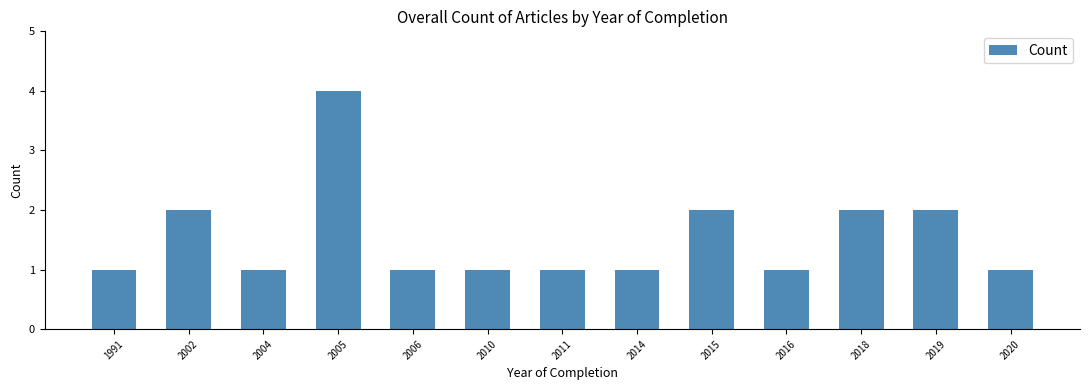

What is the difference between the second highest and minimum values?

1